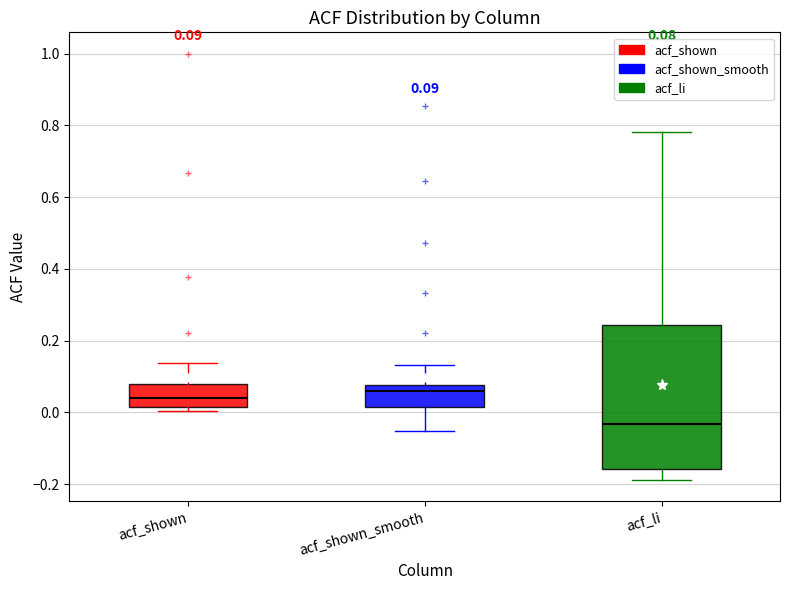

Which box is the tallest, from its lower edge to its upper edge?

acf_li